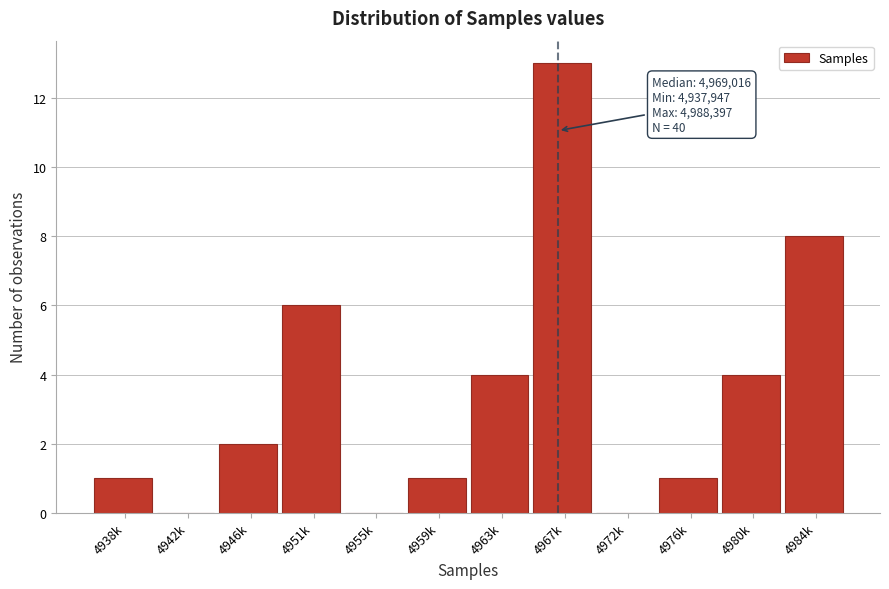

Reading right to left, list all the values displayed in this chart.

4984k=8	4980k=4	4976k=1	4972k=0	4967k=13	4963k=4	4959k=1	4955k=0	4951k=6	4946k=2	4942k=0	4938k=1